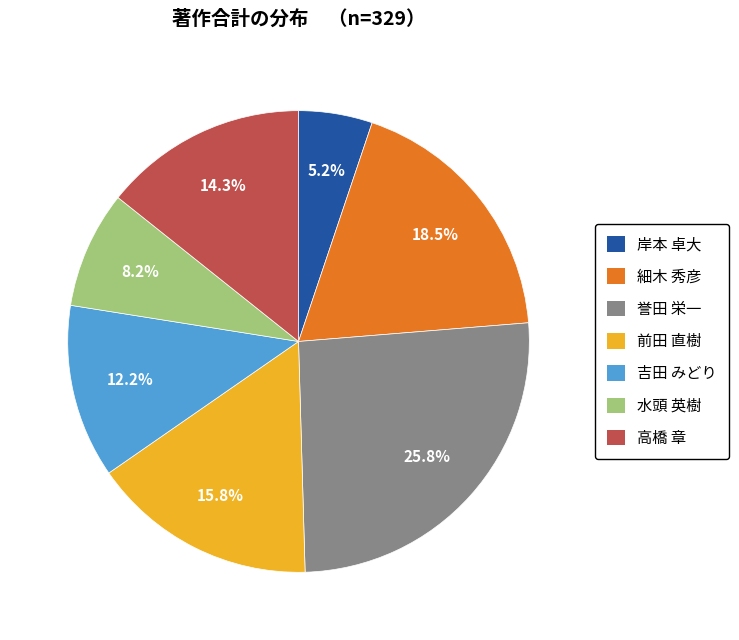

Do 岸本 卓大 and 前田 直樹 together represent more than half of the pie?

No